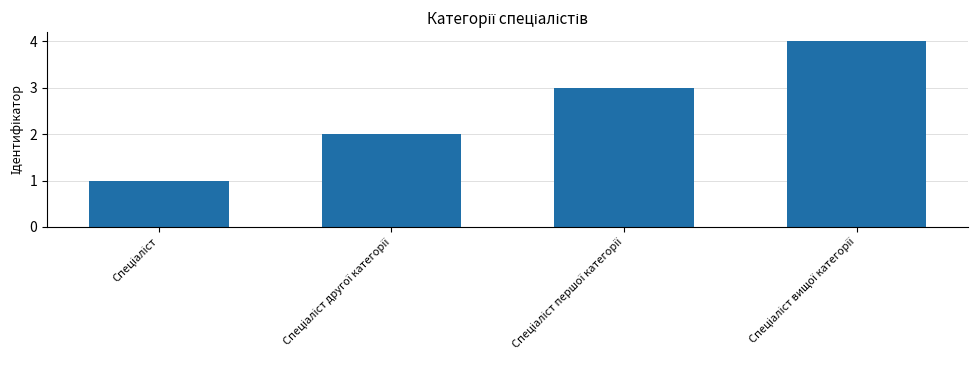

What is the greatest value displayed?

4